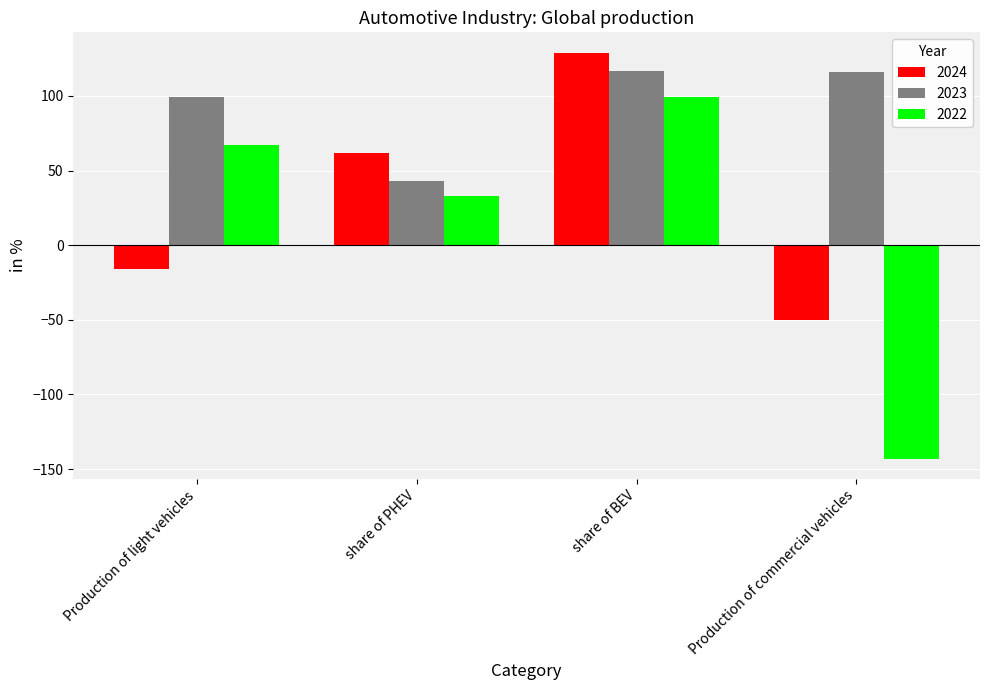

Which series has the largest total across all categories?

2023